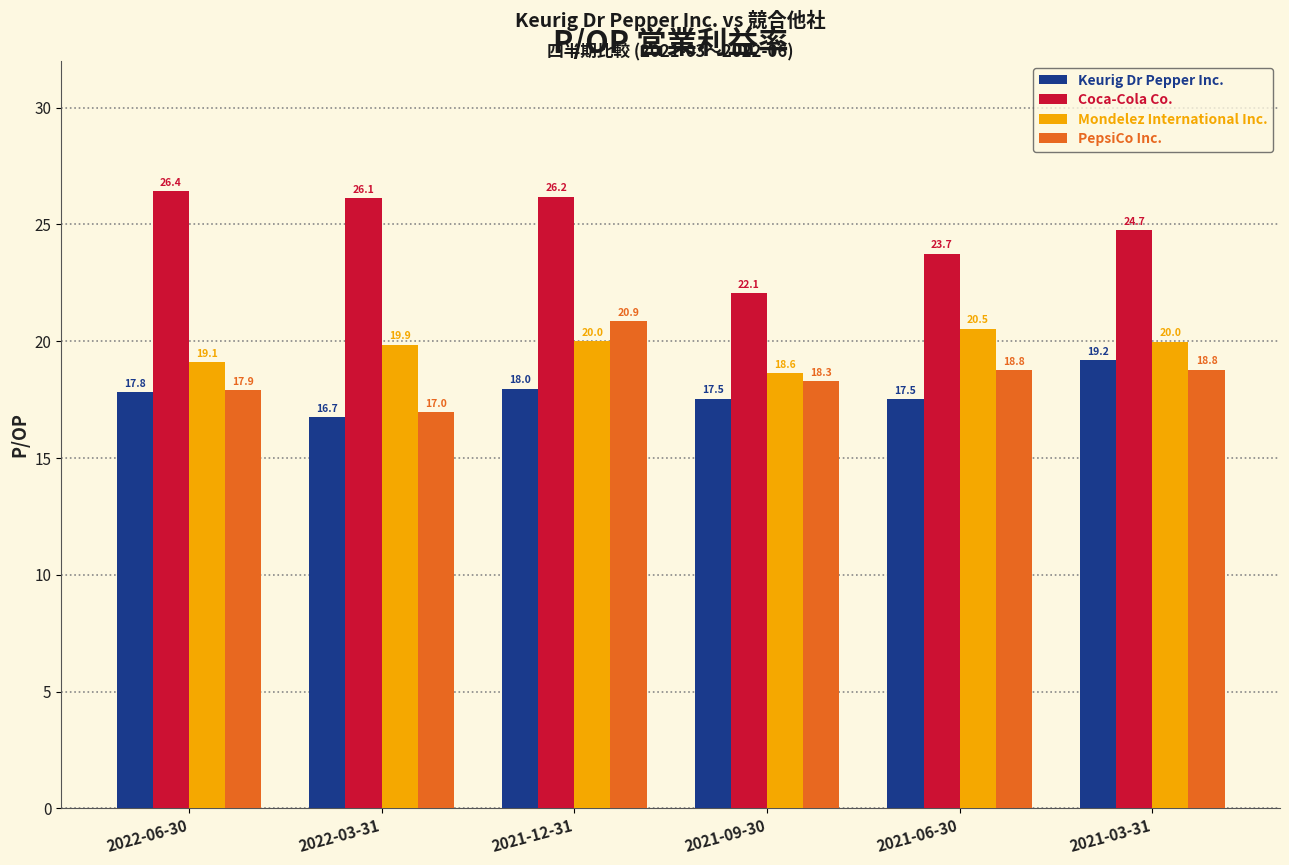

Which category has the highest value across all series?

2022-06-30